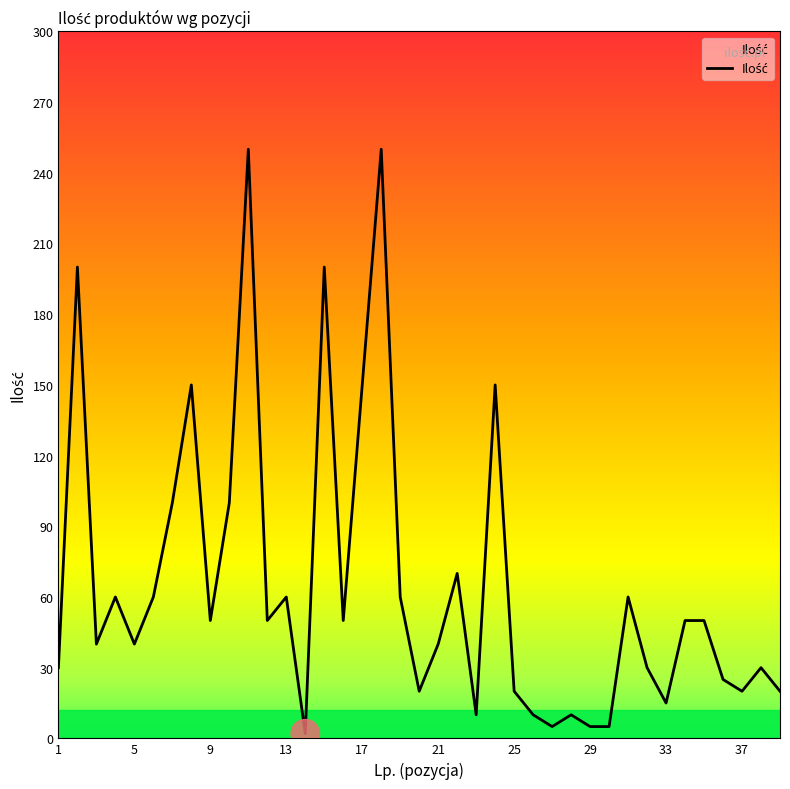

What is the difference between the maximum and minimum values?

248